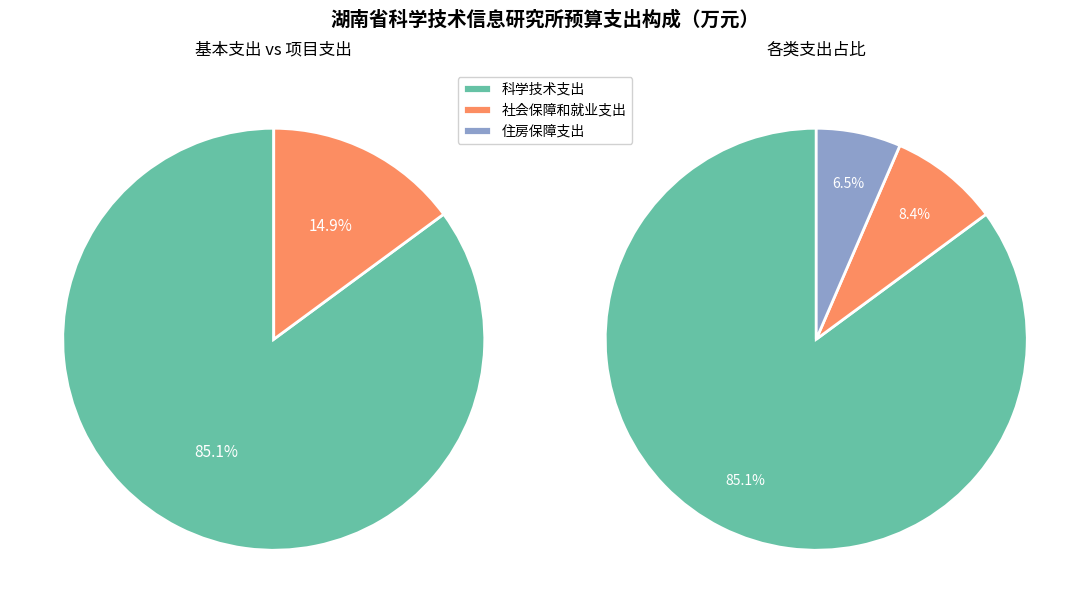

To the nearest percent, what portion does 住房保障支出 represent?

6%